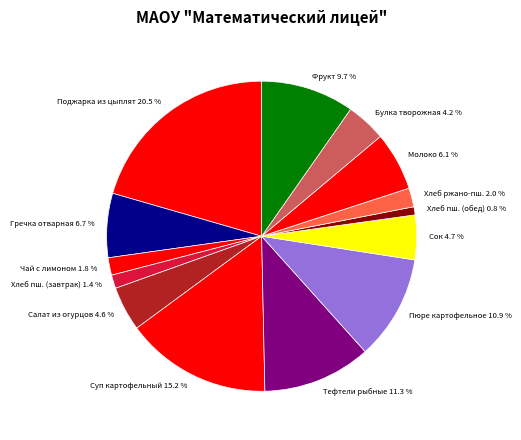

Between Хлеб пш. (обед) 0.8 % and Чай с лимоном 1.8 %, which is larger?

Чай с лимоном 1.8 %